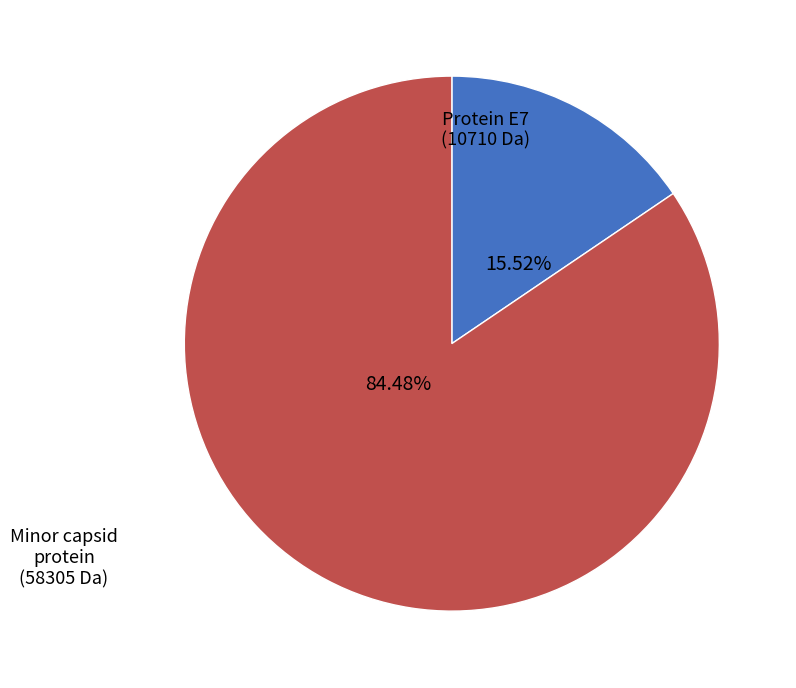

To the nearest percent, what percentage of the pie is Protein E7?

16%